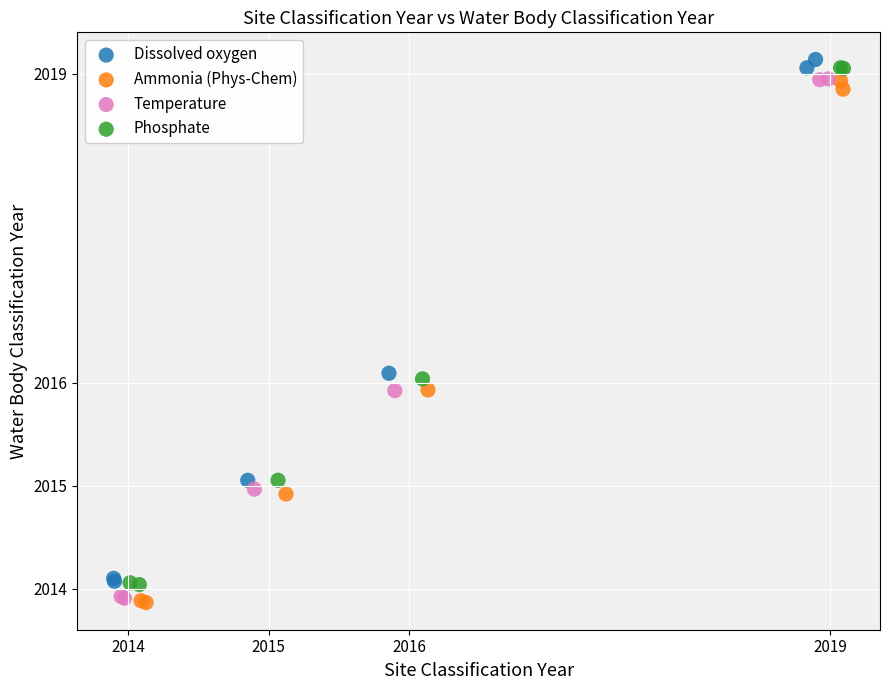

What are all the series names shown in the legend?

Dissolved oxygen, Ammonia (Phys-Chem), Temperature, Phosphate